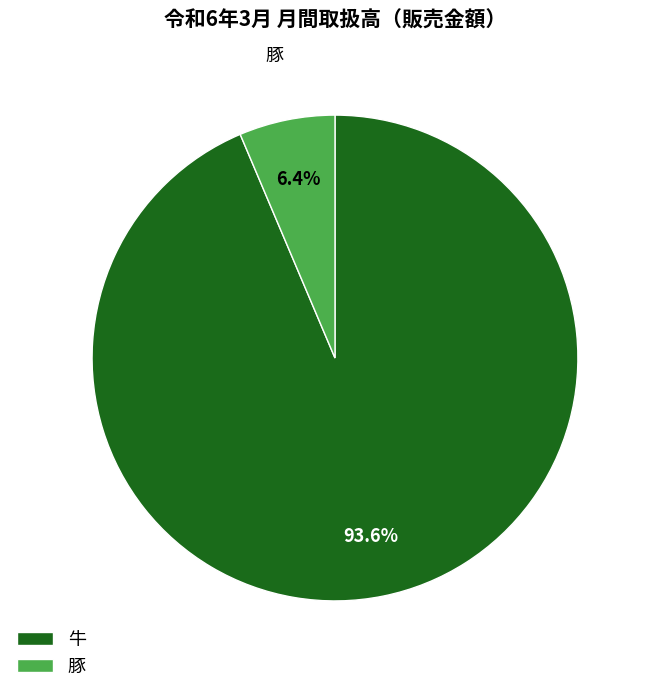

Which category has the biggest portion of the pie?

牛